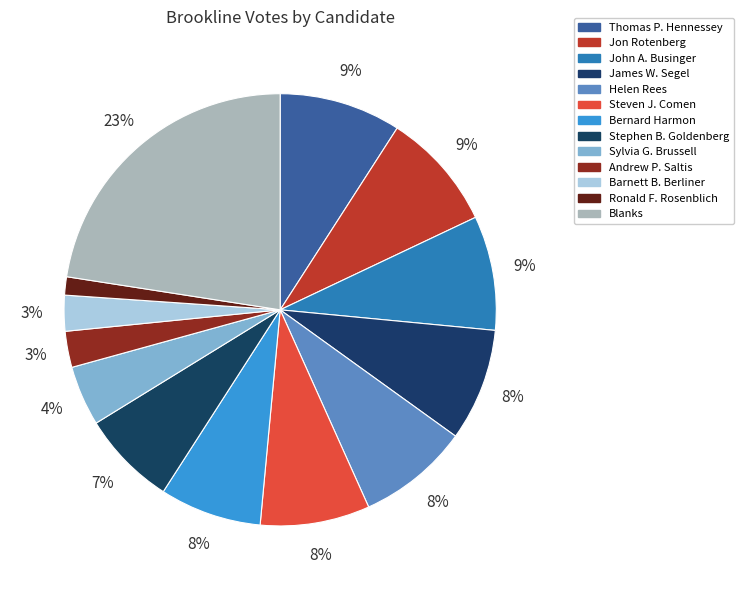

Which category has the smallest portion of the pie?

Ronald F. Rosenblich